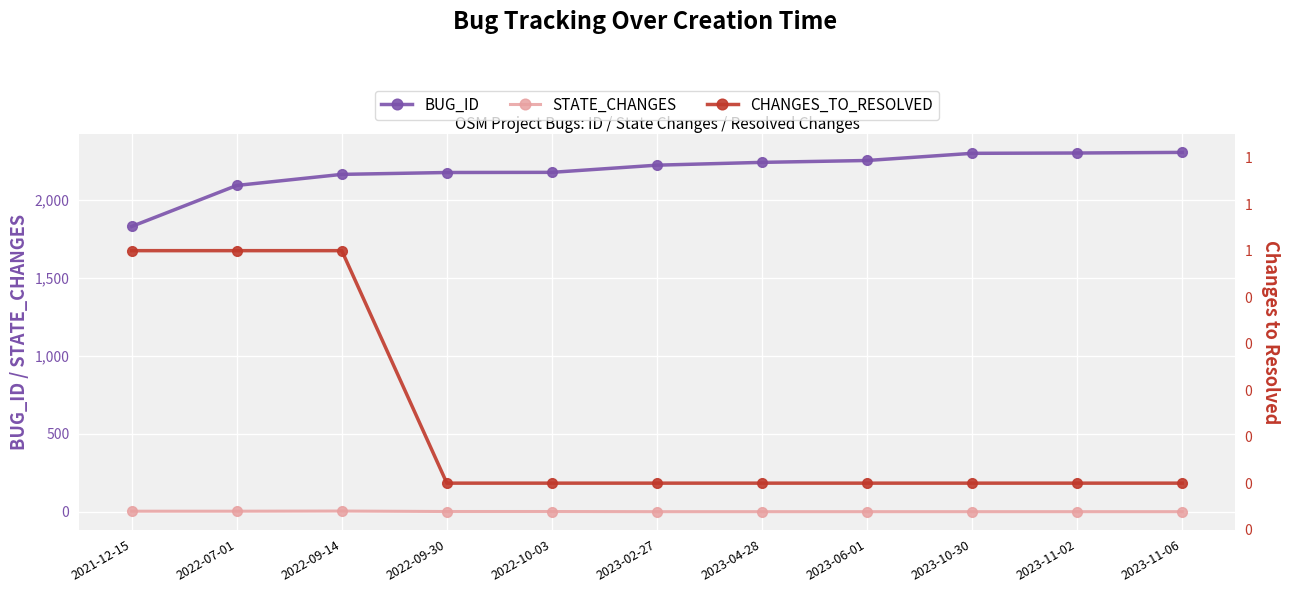

True or false: BUG_ID and CHANGES_TO_RESOLVED intersect in this chart.

False